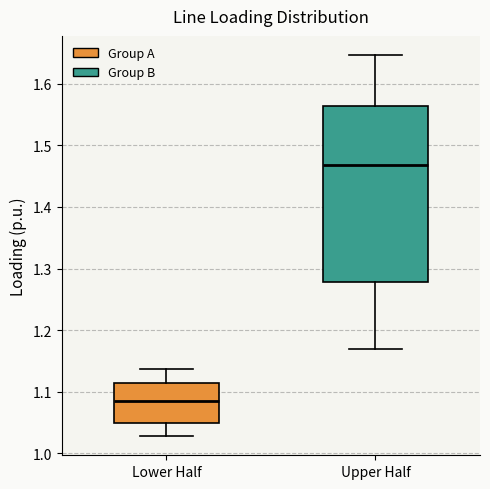

Where is the upper edge of the box for Upper Half on the y-axis? The values are not printed on the chart, so give them approximately, as read against the axis.

1.56